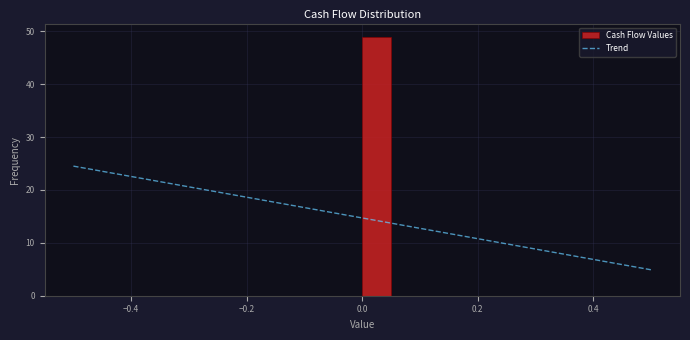

Read against the x-axis, roughly where is the centre of the tallest bar?

0.02